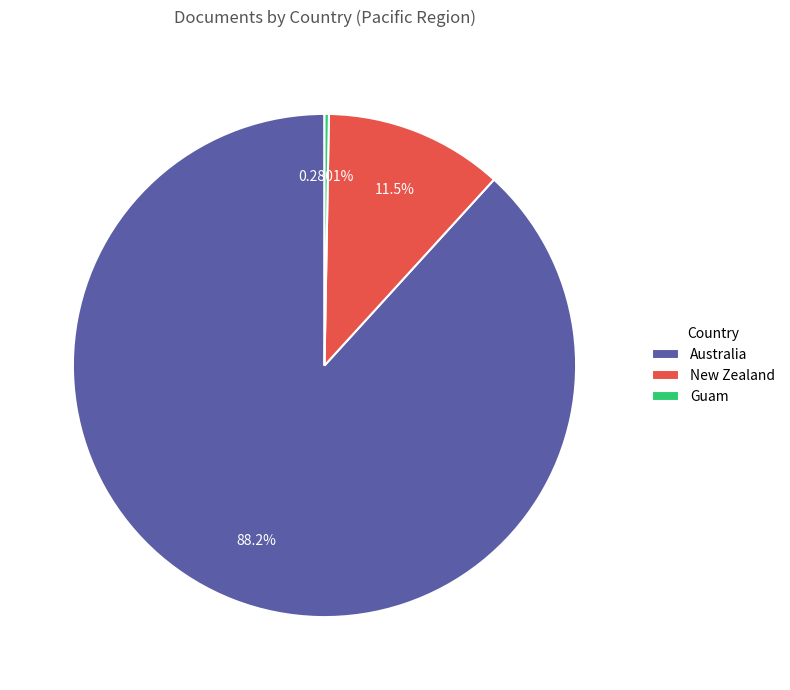

The Australia slice represents 88% of the pie. True or false?

True